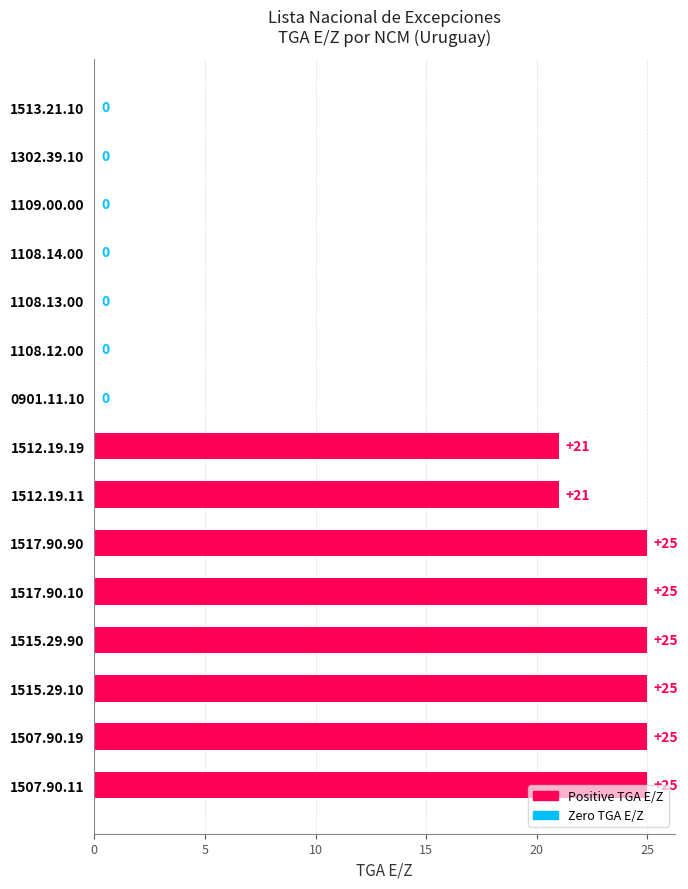

Read the value at 1512.19.11, to the nearest 5.

20